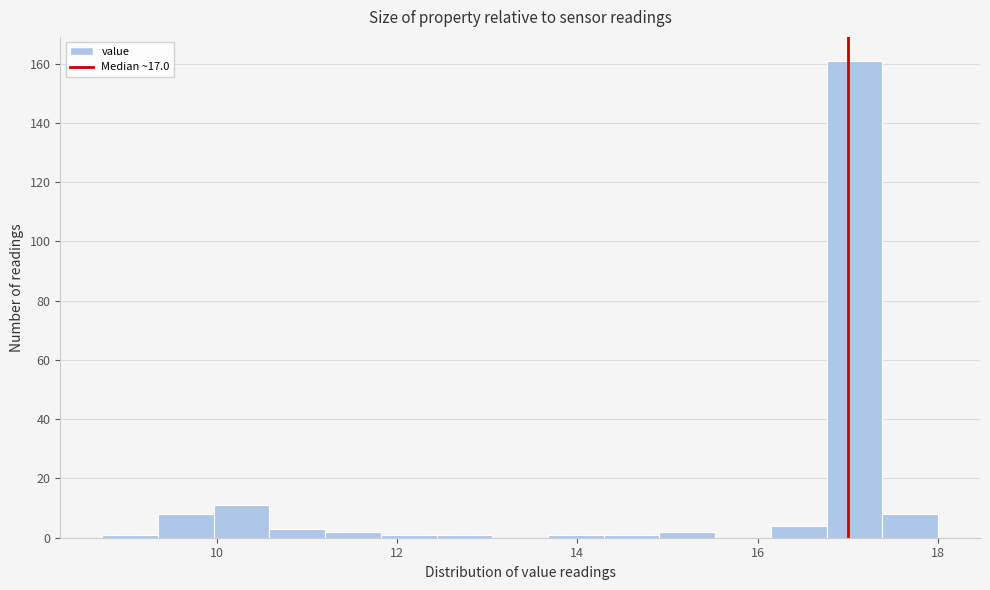

Read against the x-axis, roughly where is the centre of the tallest bar?

17.0